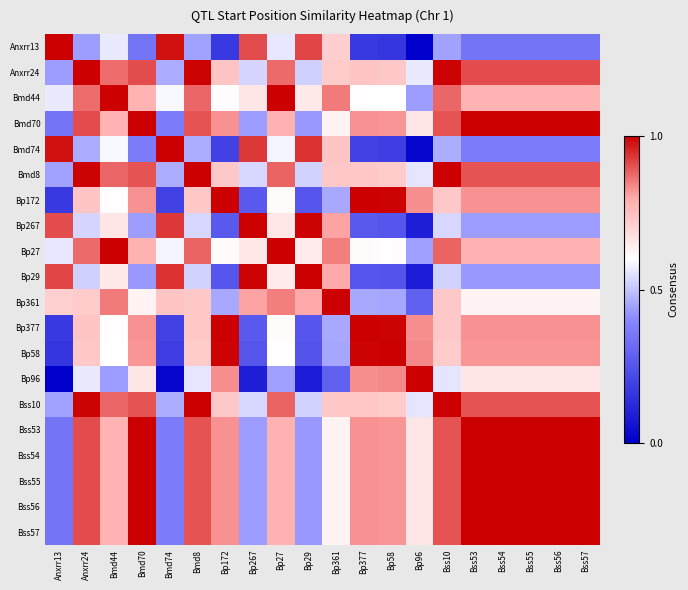

At which category does the chart reach its peak across all series?

Anxrr13